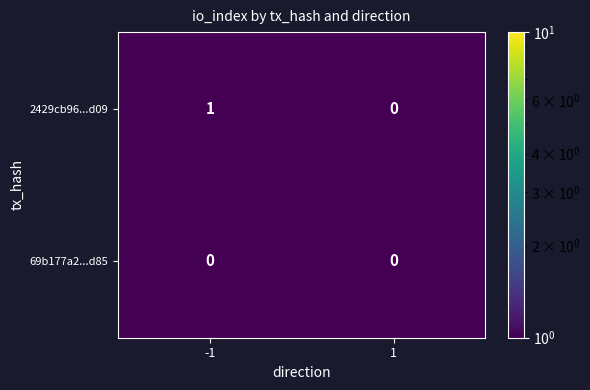

List the series in order of their overall mean, highest first.

2429cb96...d09, 69b177a2...d85